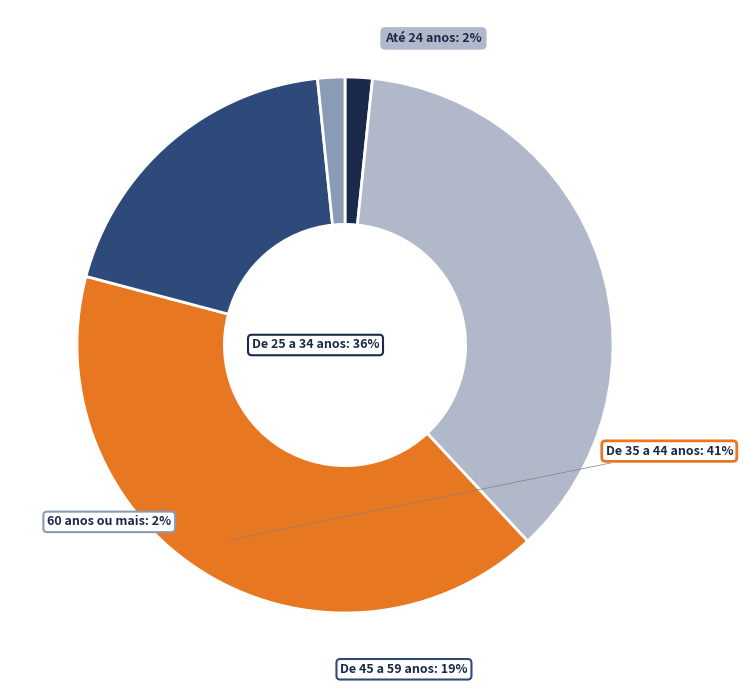

Count the number of slices in the pie.

5